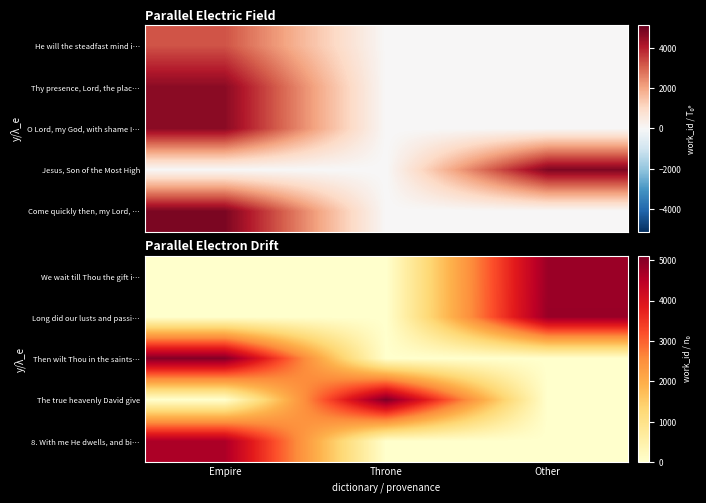

Which has a higher value, Empire or Throne?

Empire